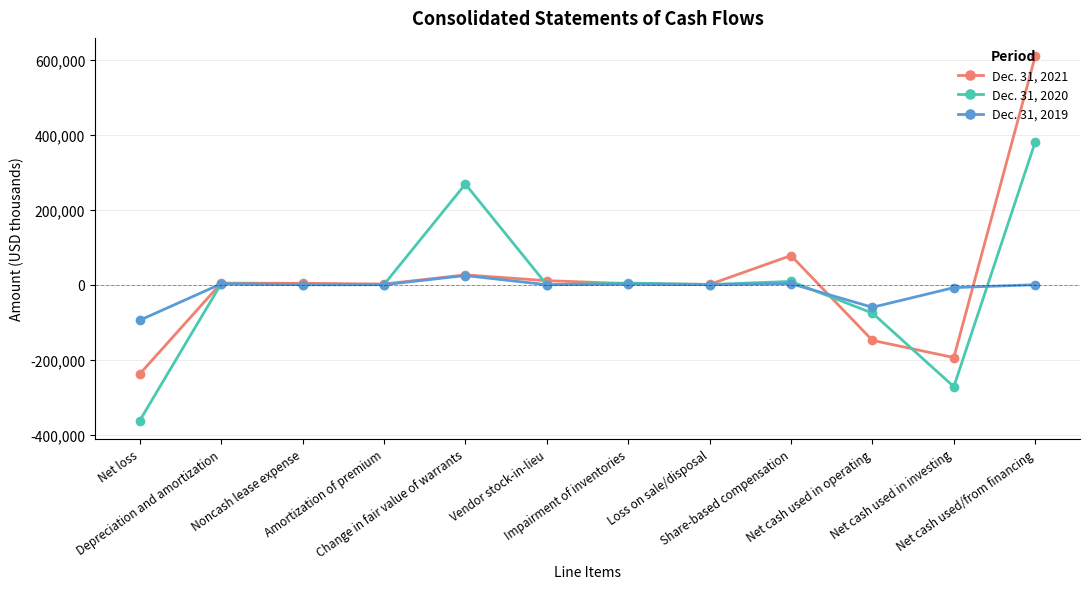

What is the difference between the maximum and minimum values in the Dec. 31, 2020 series?

742899